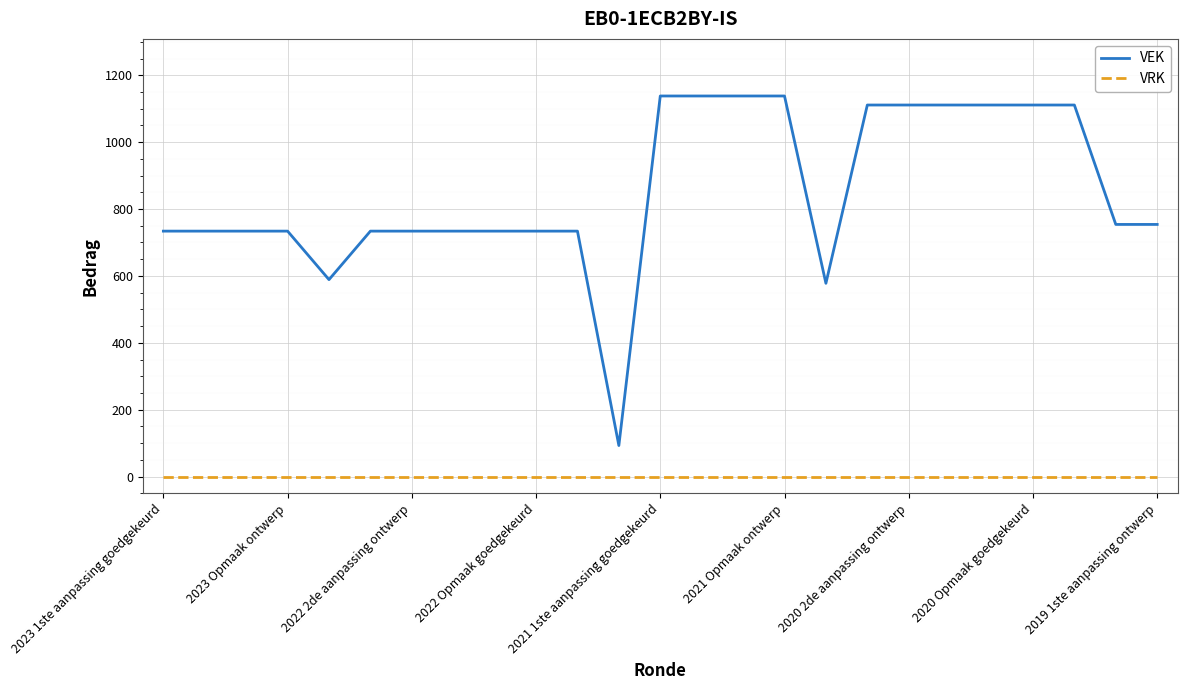

Which series has the widest spread of values?

VEK